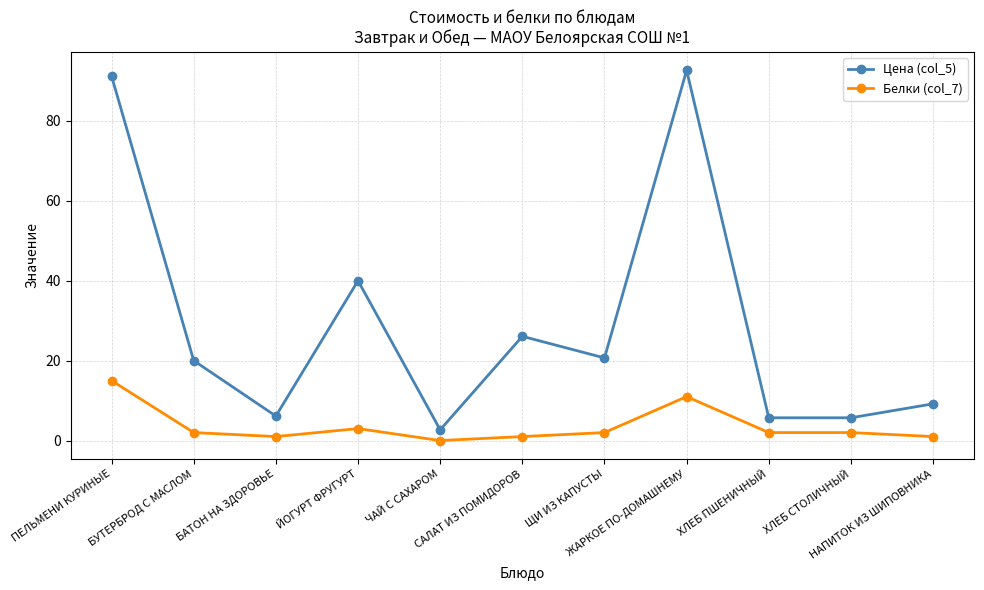

What is the minimum value for Цена (col_5)?

2.7